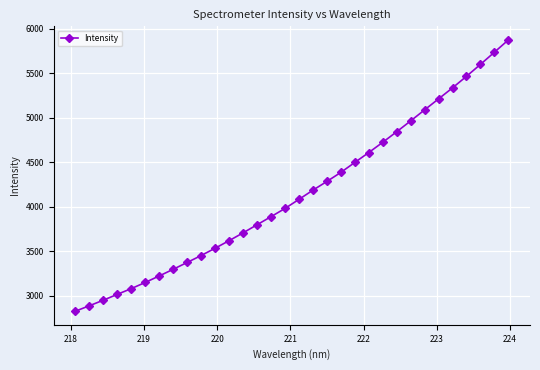

How many values are below 4083?

16